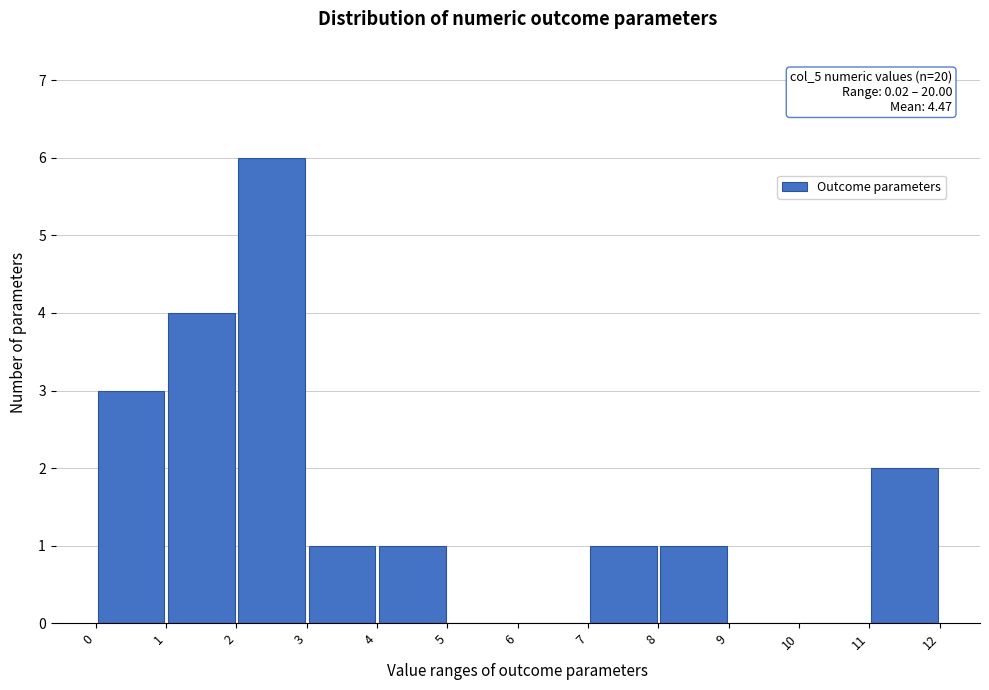

Which range on the x-axis has the tallest bar?

2 to 3